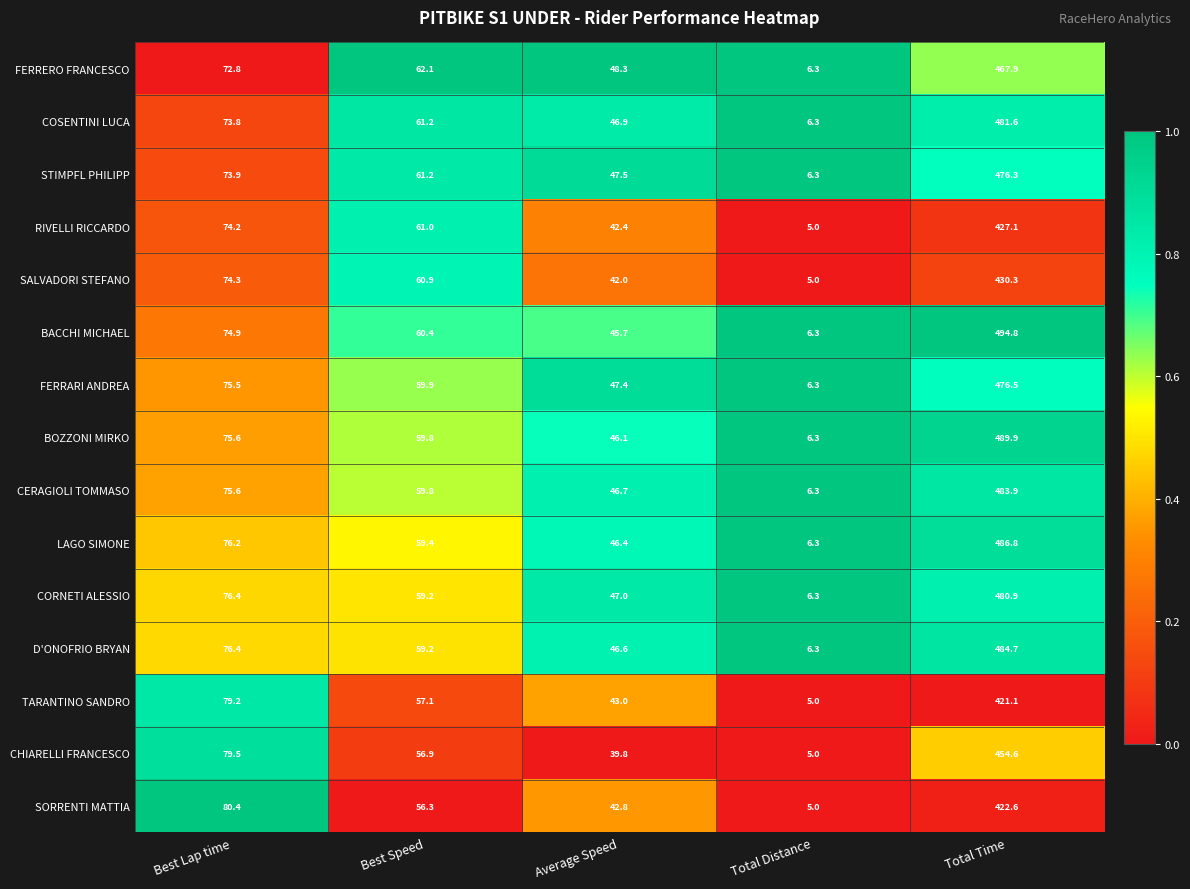

How many series are shown in this chart?

15